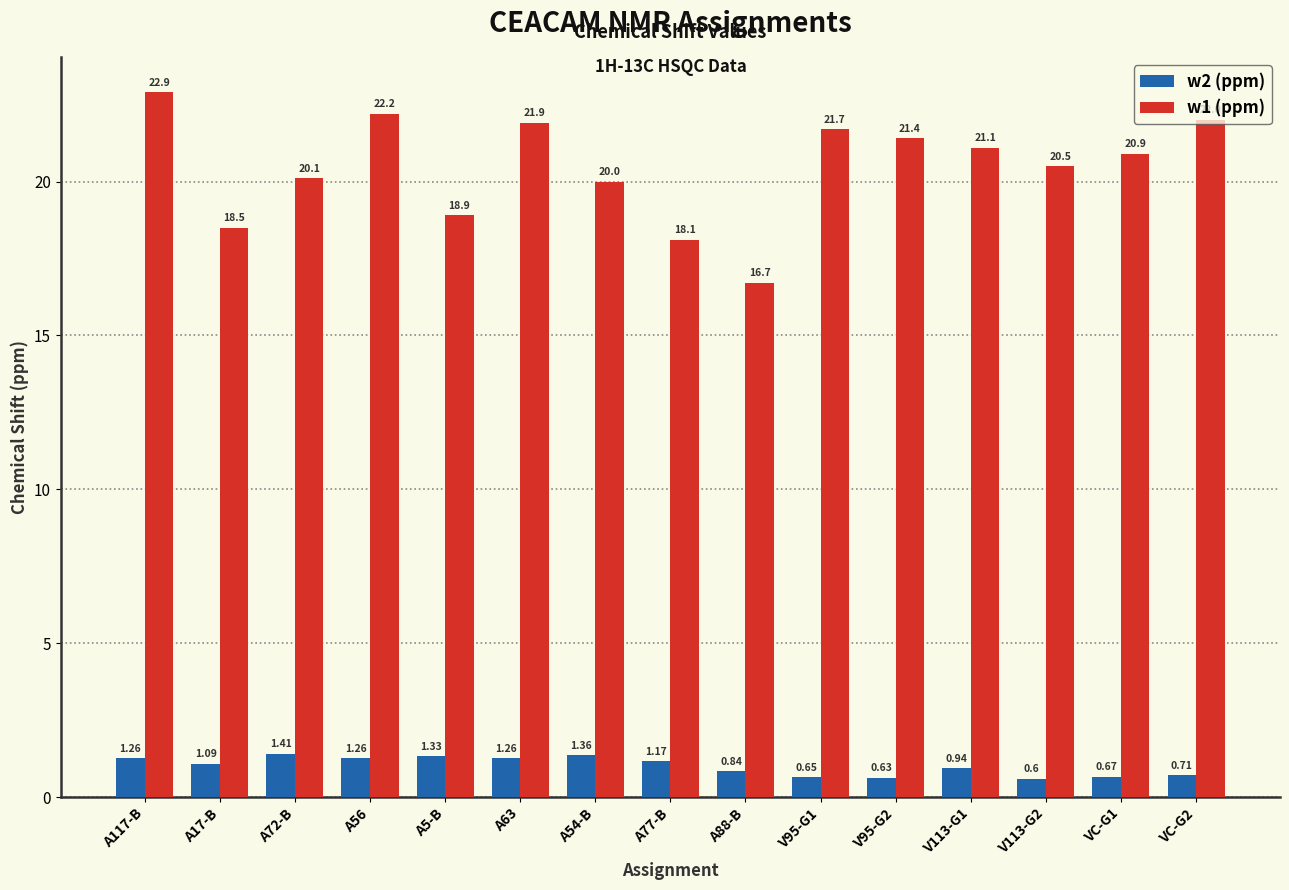

Where does the w2 (ppm) series first go above 1?

A117-B